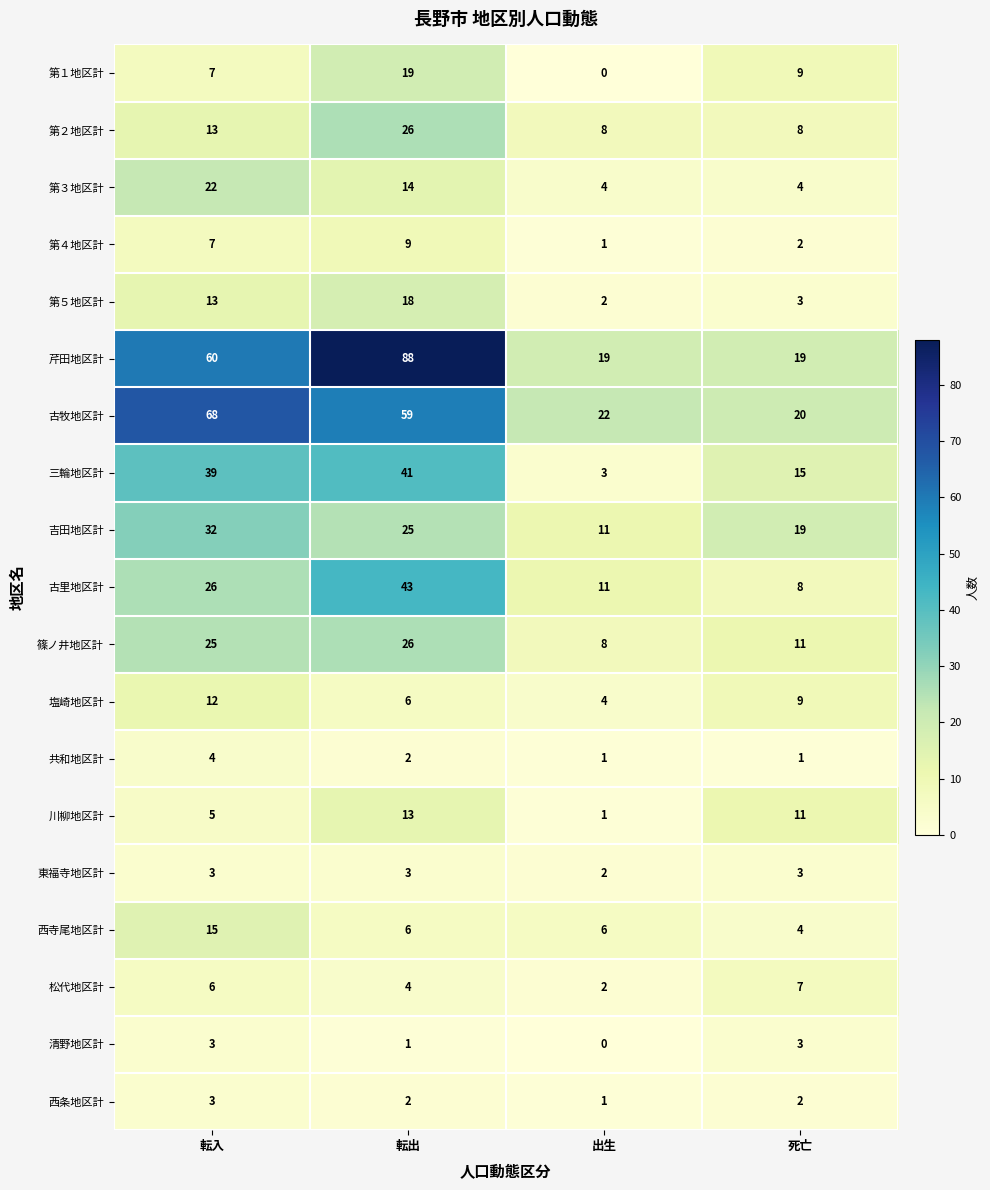

What is the total value across all series at 転出?

405